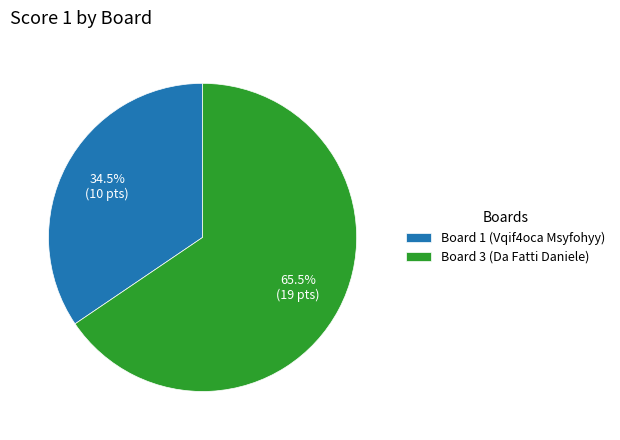

How many segments does this pie chart have?

2